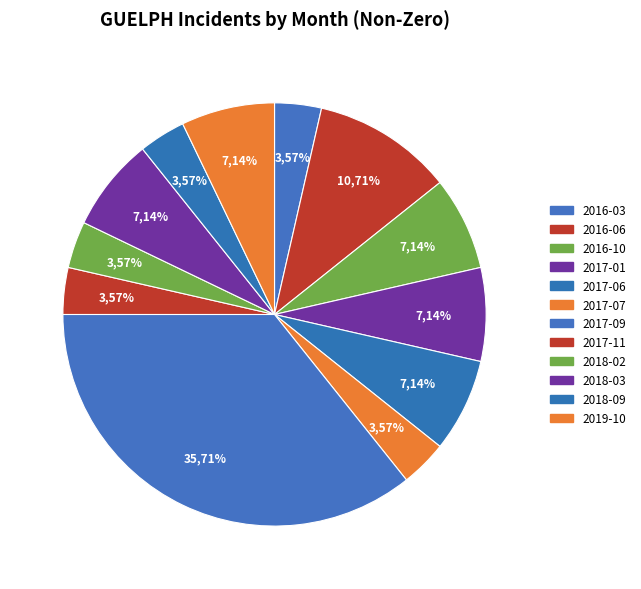

What is the largest slice in the pie chart?

2017-09